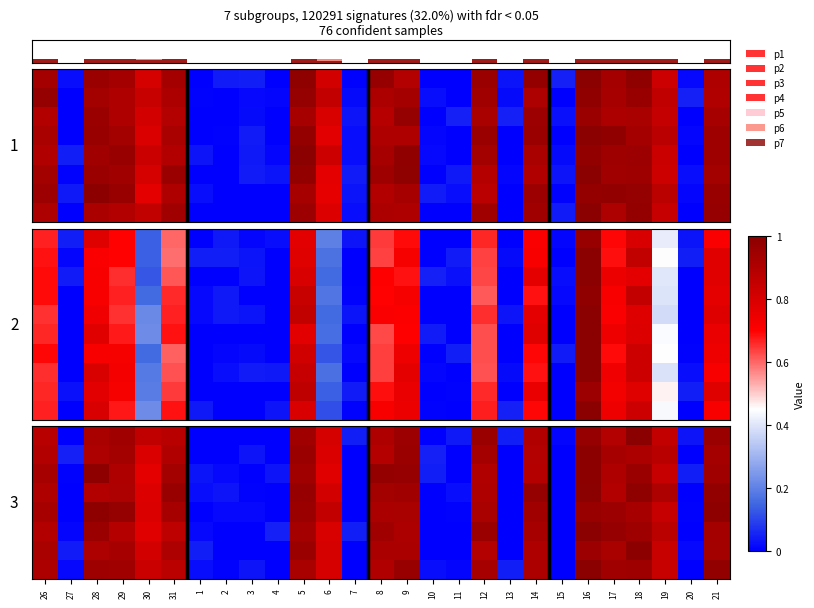

The p5 series shows 0.1 at 26. True or false?

True